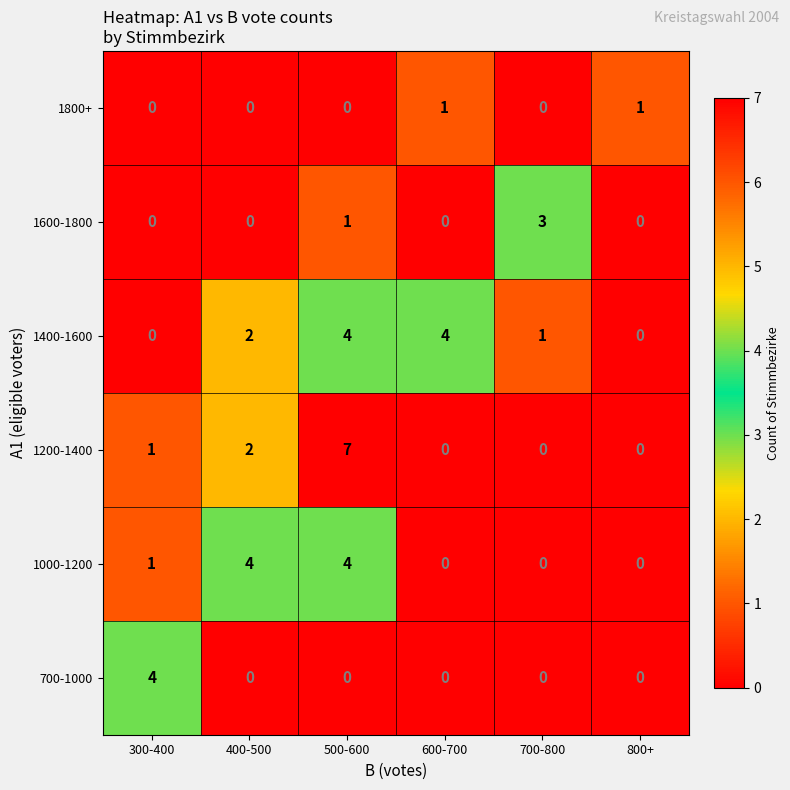

Is it true that 1400-1600 equals 4 at 600-700?

True